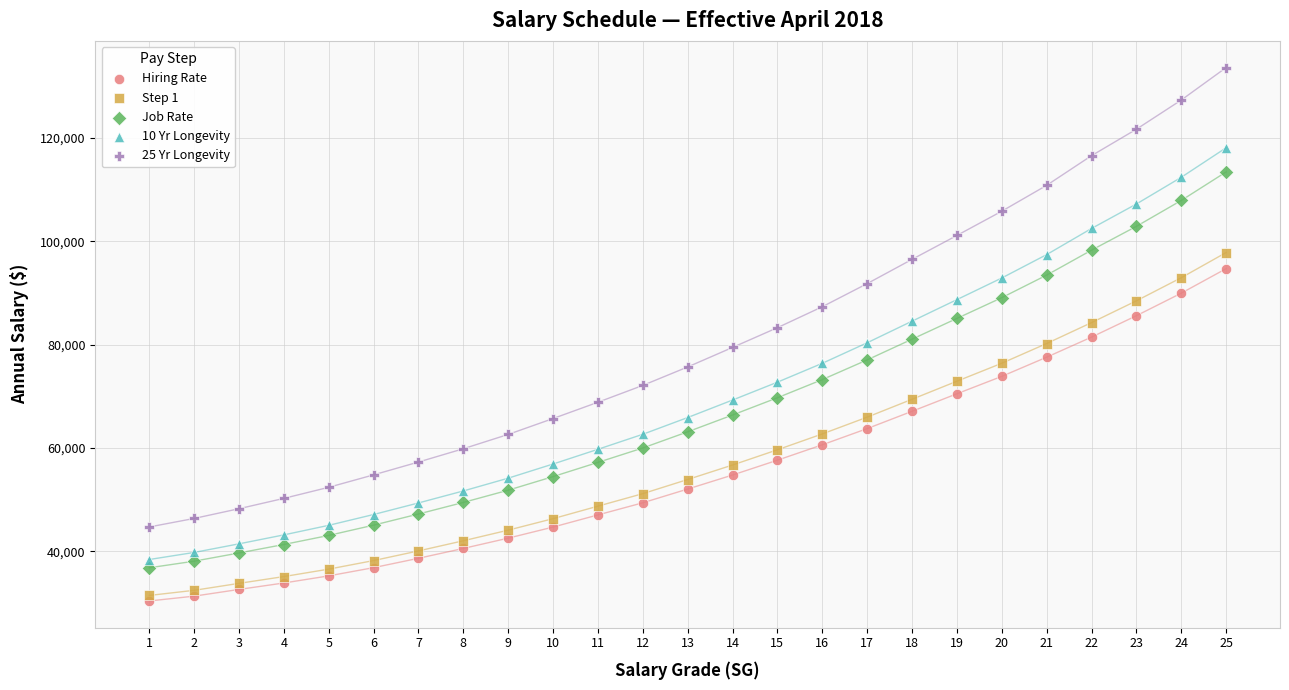

What are all the series names shown in the legend?

Hiring Rate, Step 1, Job Rate, 10 Yr Longevity, 25 Yr Longevity